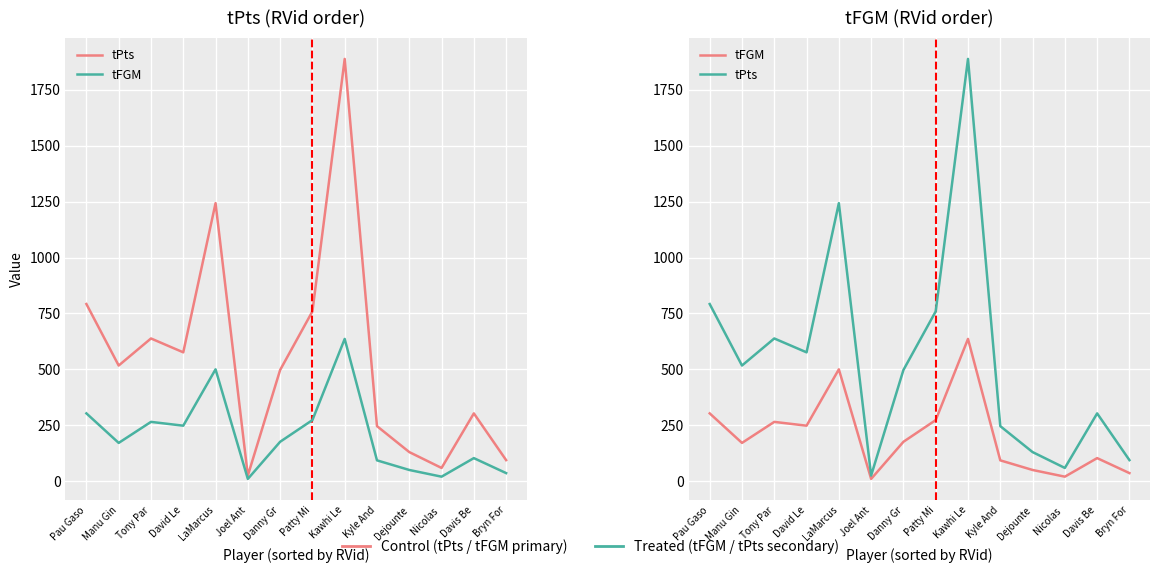

Which series has the largest range (max minus min)?

tPts